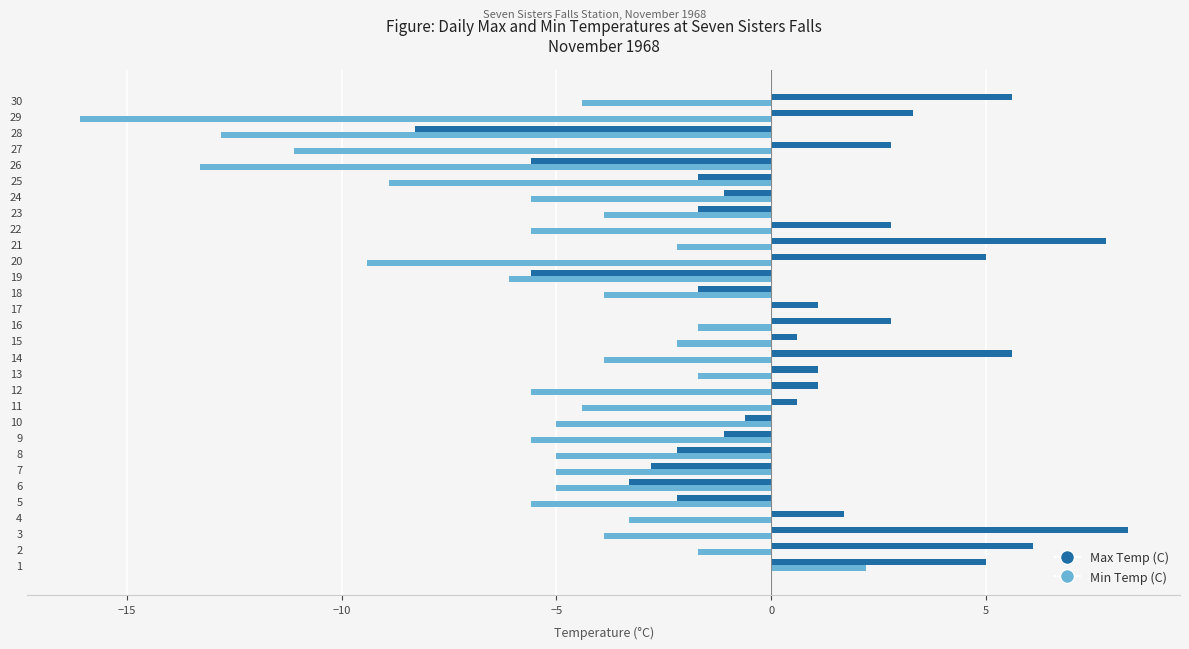

Is the value of Min Temp (C) at 10 greater than the value of Max Temp (C) at 27?

No